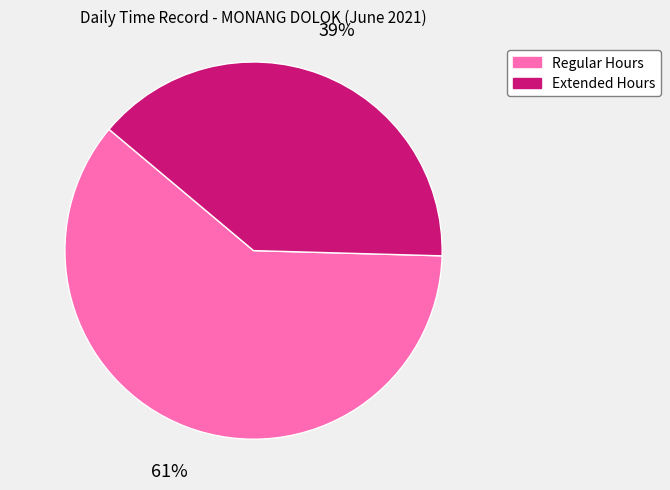

Does any single category account for the majority?

Yes